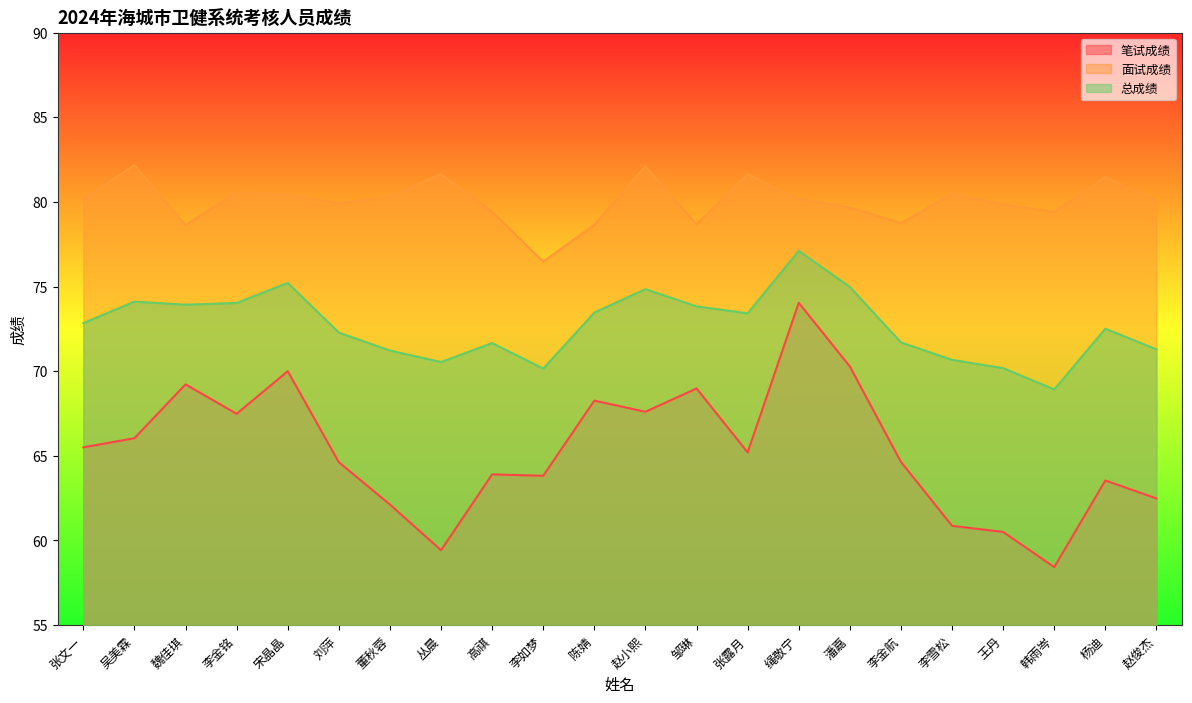

At which category is the sum across all series the highest?

绳敬宁